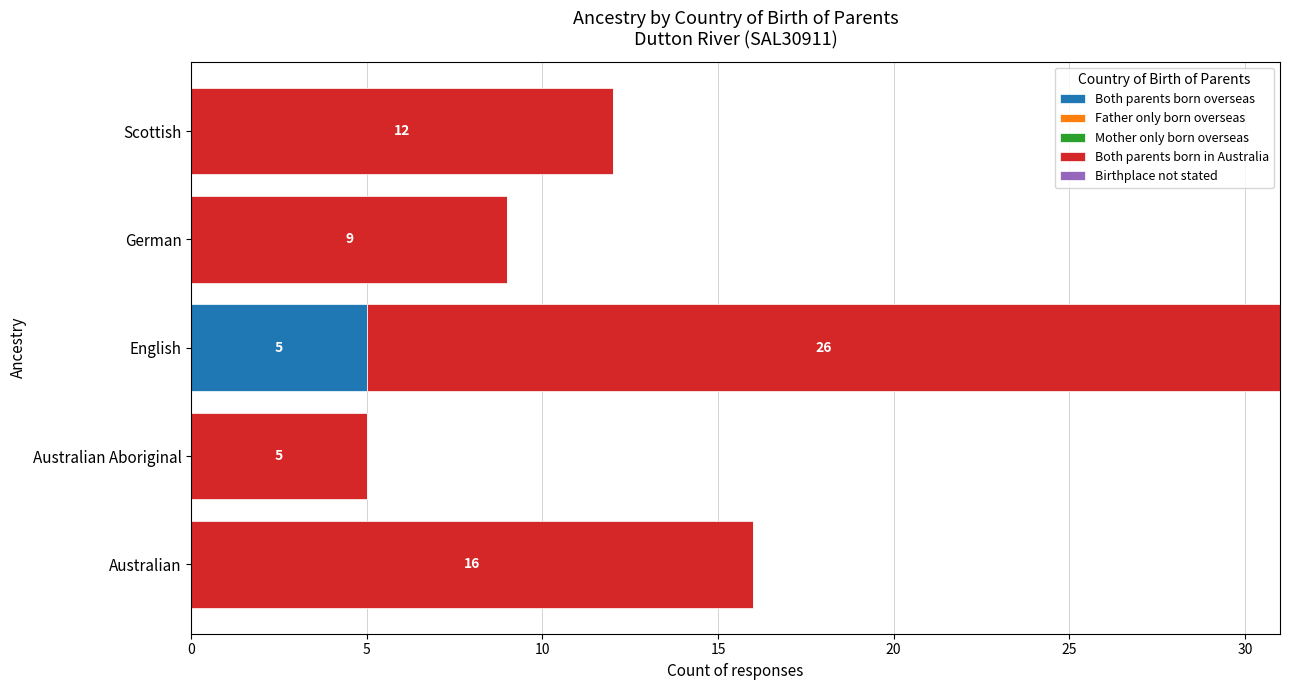

What is the sum of all Both parents born overseas values?

5